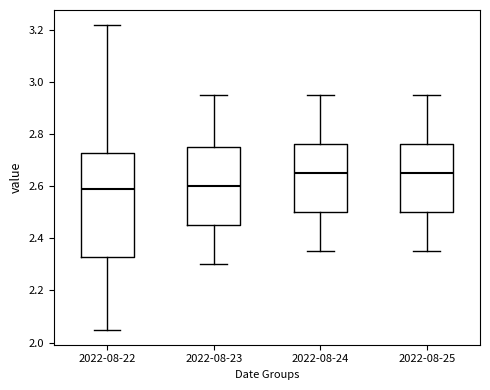

Reading left to right, transcribe this box plot: for each box, give where its median line is, the range the box spans, and where its two whiskers end, as read against the y-axis. The values are not printed on the chart, so give them approximately, as read against the axis.

2022-08-22: median 2.60, box 2.34 to 2.72, whiskers 2.06 to 3.22
2022-08-23: median 2.60, box 2.46 to 2.76, whiskers 2.30 to 2.96
2022-08-24: median 2.66, box 2.50 to 2.76, whiskers 2.36 to 2.96
2022-08-25: median 2.66, box 2.50 to 2.76, whiskers 2.36 to 2.96